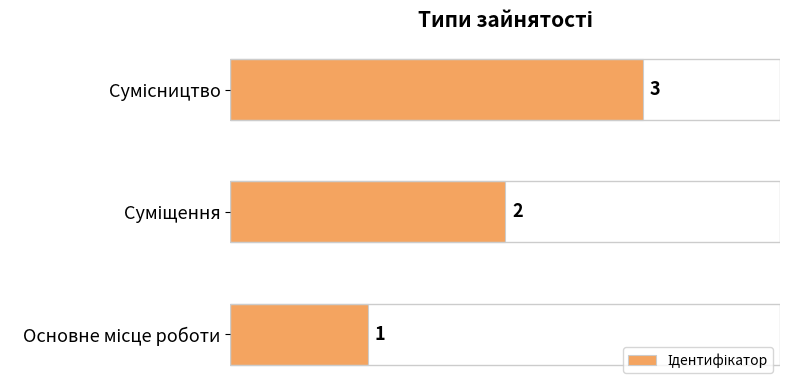

What is the sum of all values?

6